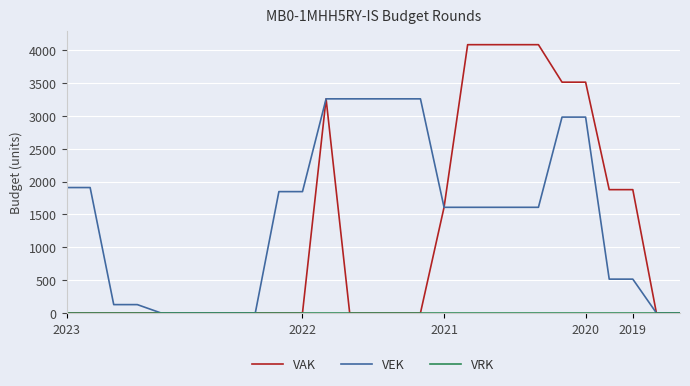

How many lines are shown in the chart?

3